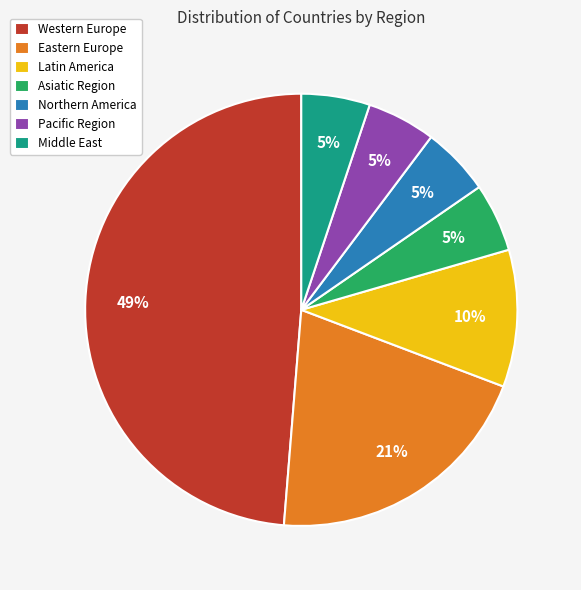

How many segments does this pie chart have?

7